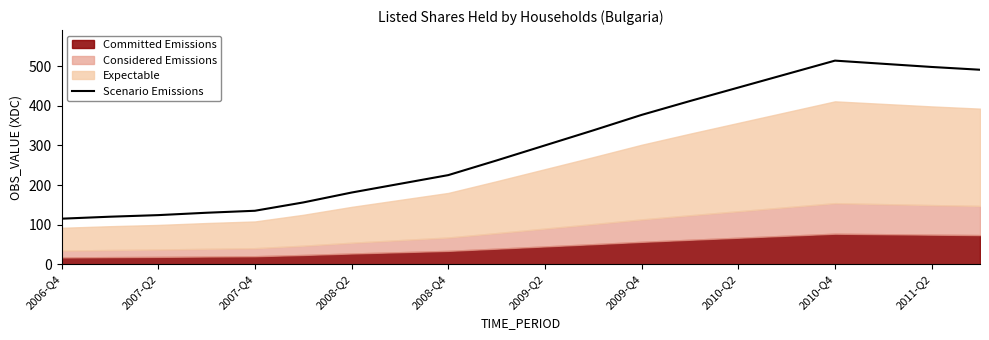

How many points are higher than both their immediate neighbors (excluding endpoints)?

1